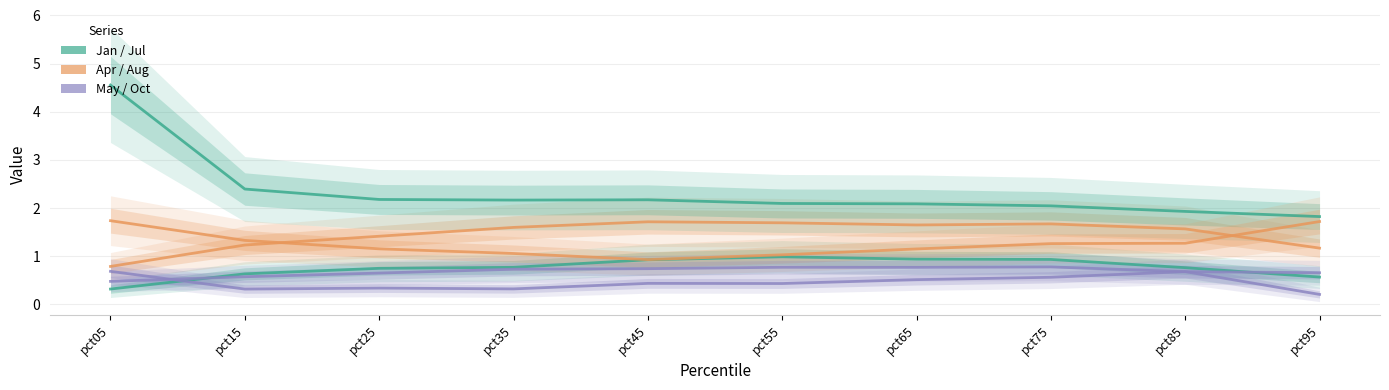

At which label does Apr reach its minimum?

pct05